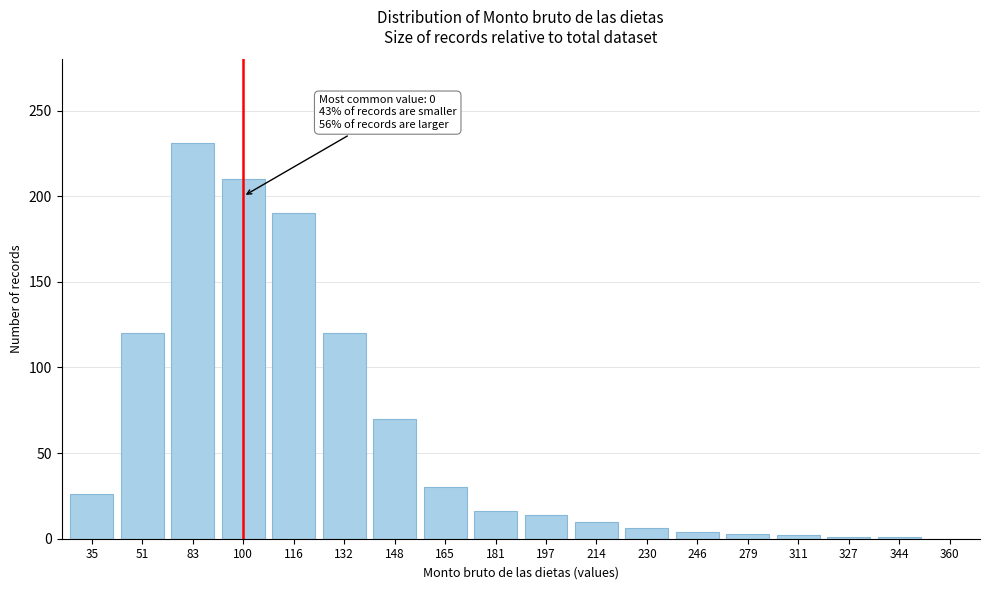

What is the sum of all values?

1054